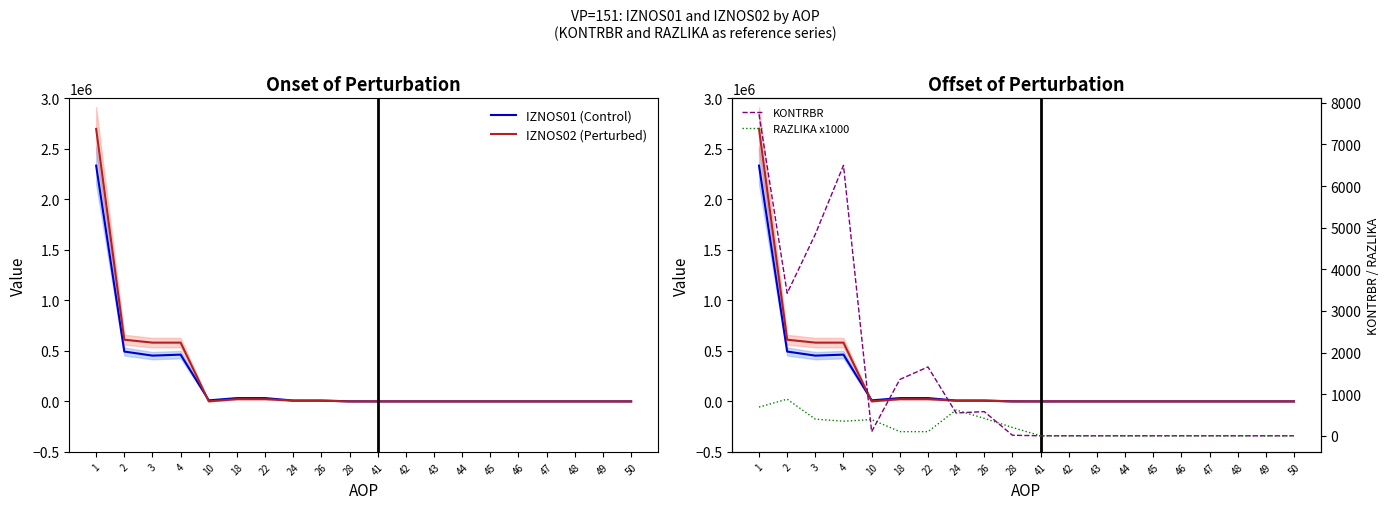

Which series has the largest total across all categories?

IZNOS02 (Perturbed)